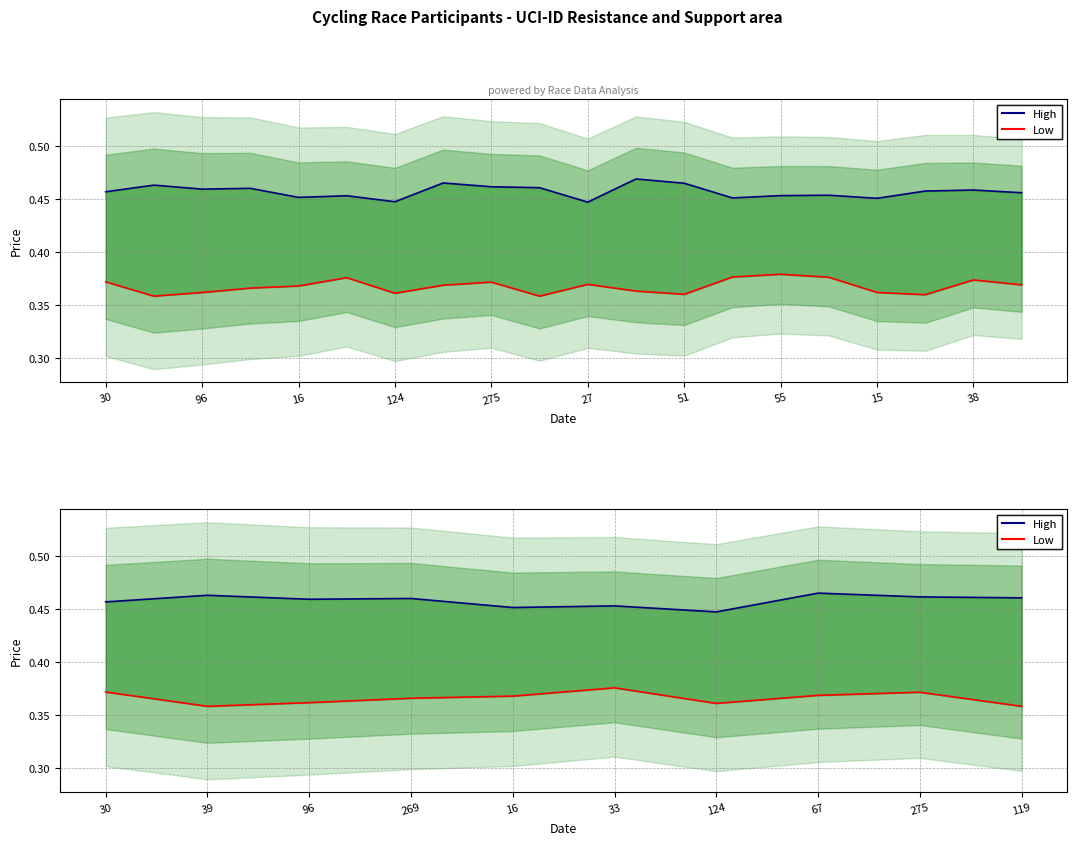

At which category is the sum across all series the highest?

67